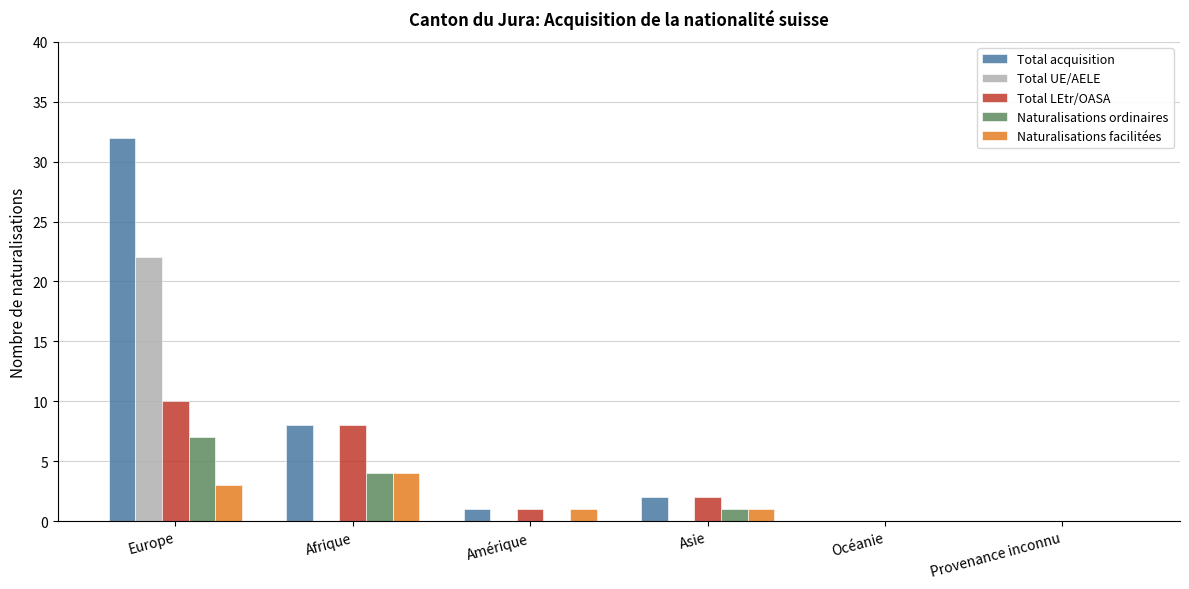

Is the value of Naturalisations ordinaires at Océanie greater than the value of Total acquisition at Asie?

No